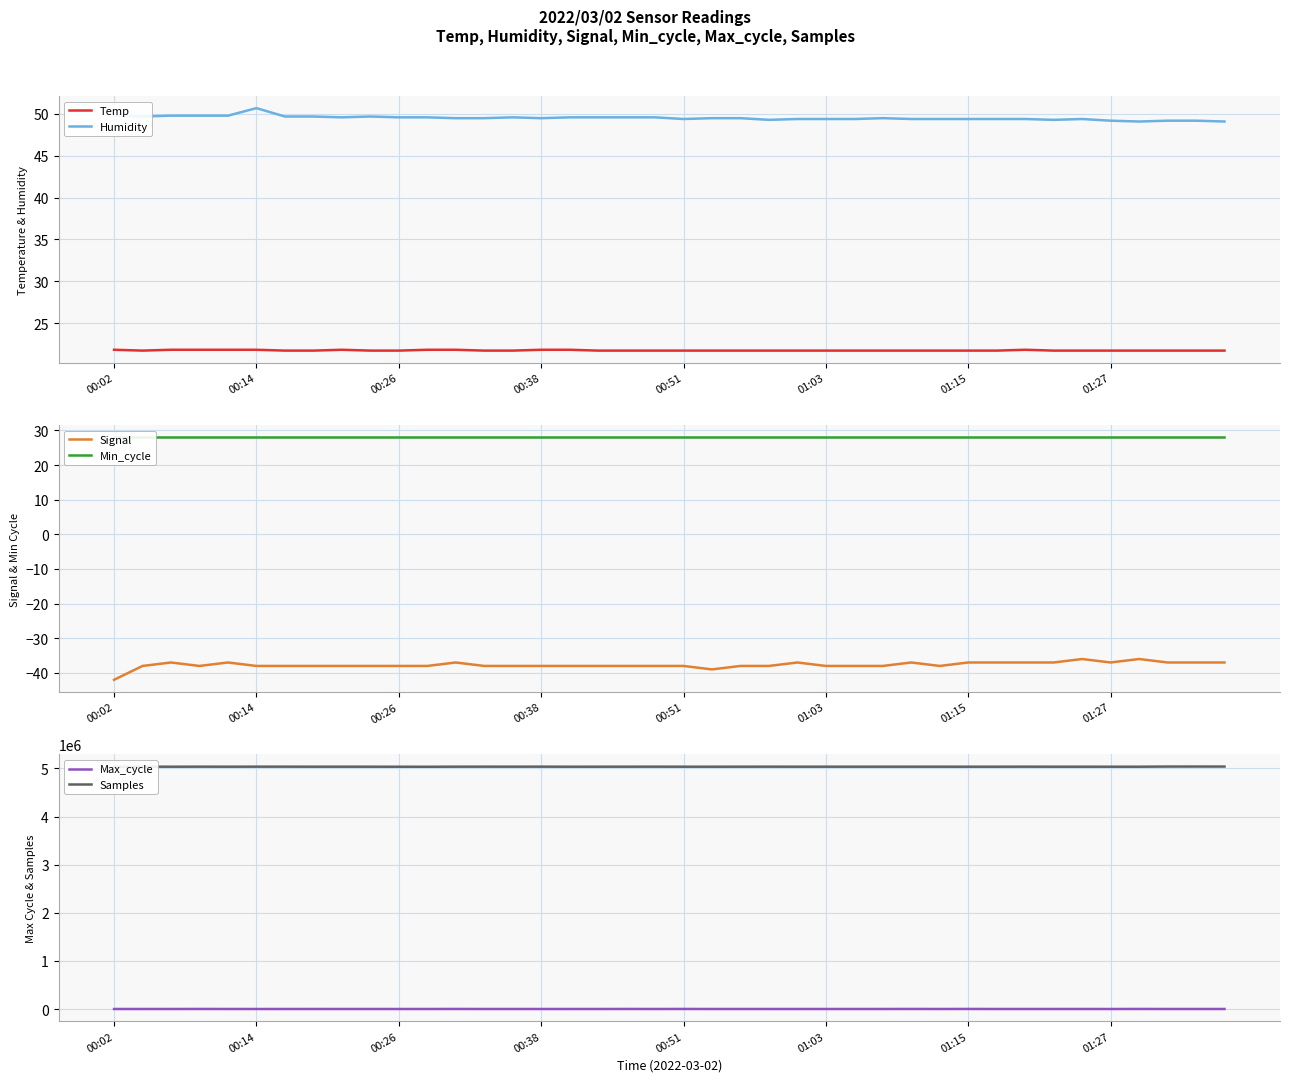

At which label does Min_cycle reach its minimum?

00:02